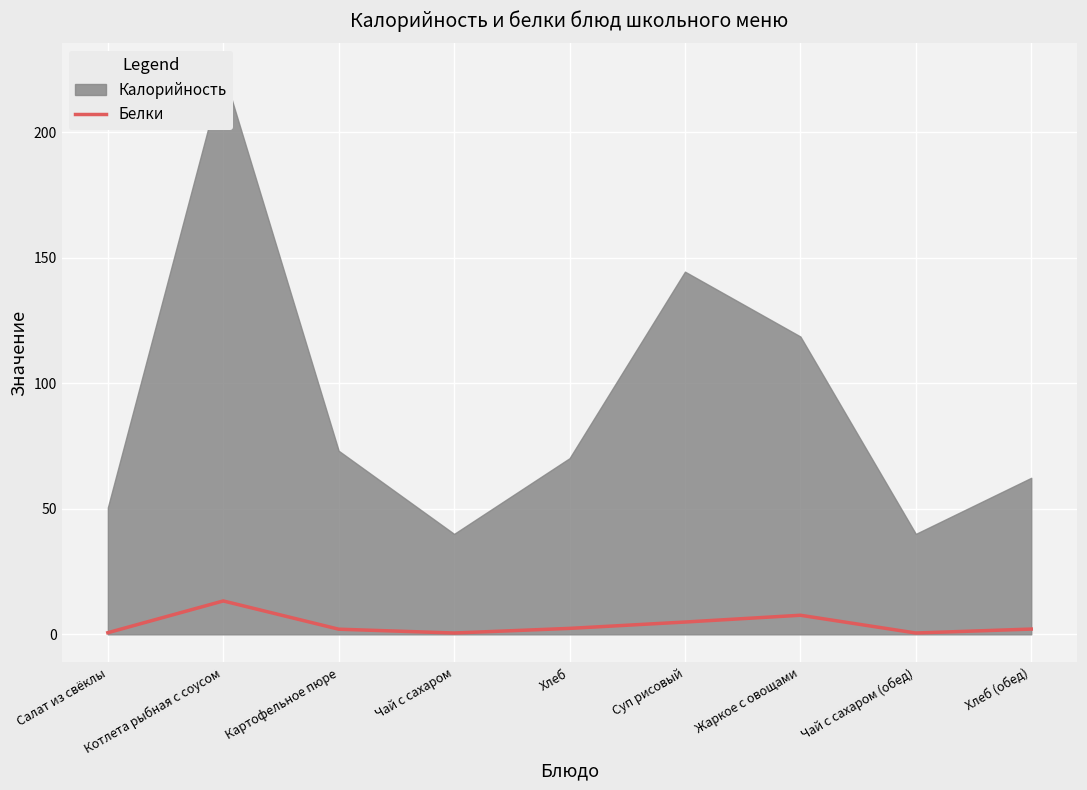

Which category has the highest value across all series?

Котлета рыбная с соусом